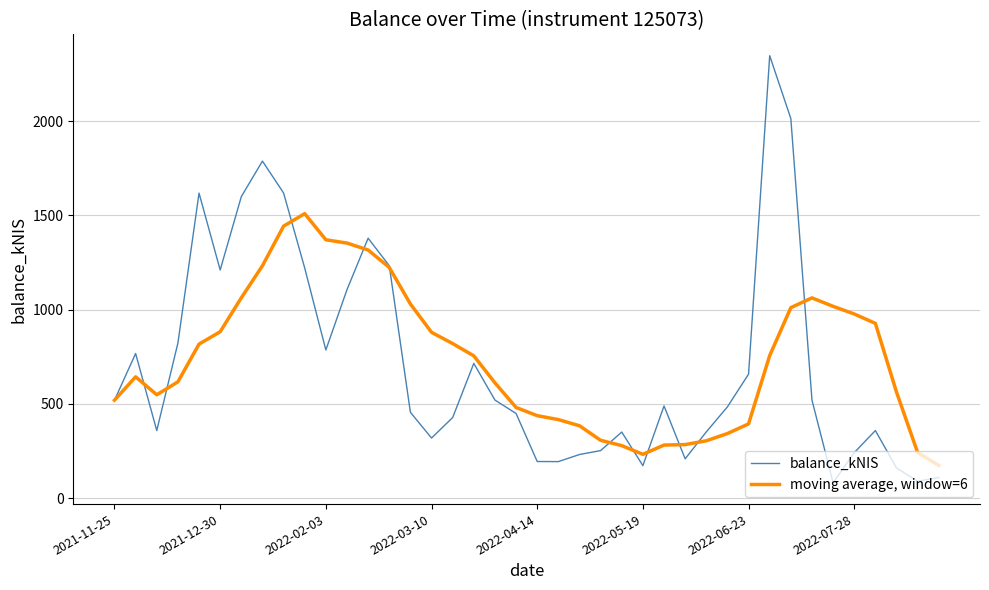

List the series in order of their peak value, highest first.

balance_kNIS, moving average, window=6